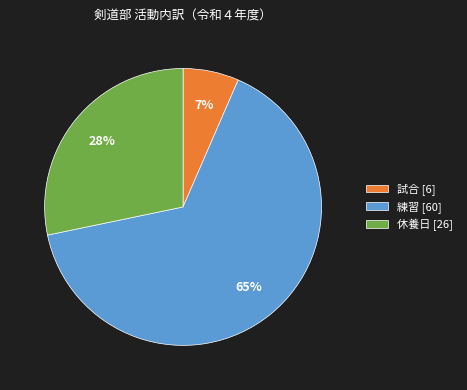

Do 練習 [60] and 試合 [6] together represent more than half of the pie?

Yes